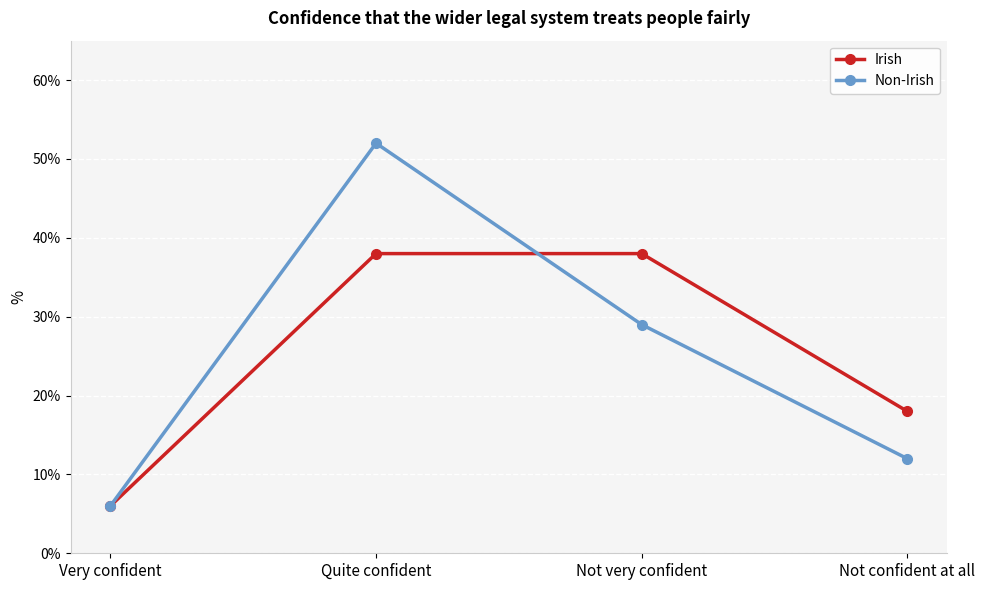

Which series has the largest range (max minus min)?

Non-Irish